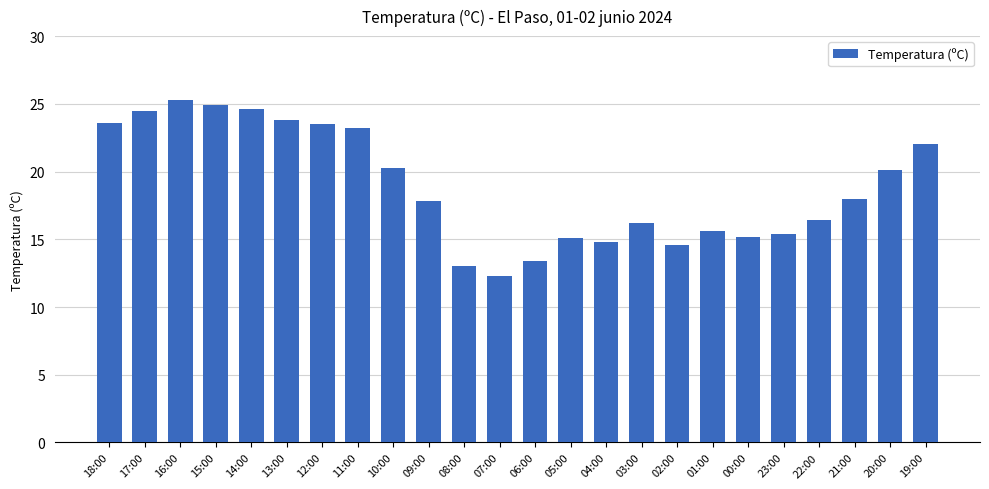

At which category does the chart reach its minimum across all series?

07:00